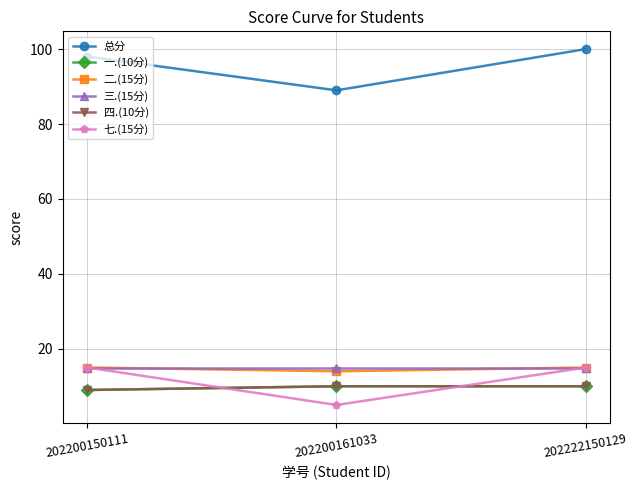

Is the value of 总分 at 202200150111 greater than the value of 一.(10分) at 202200150111?

Yes